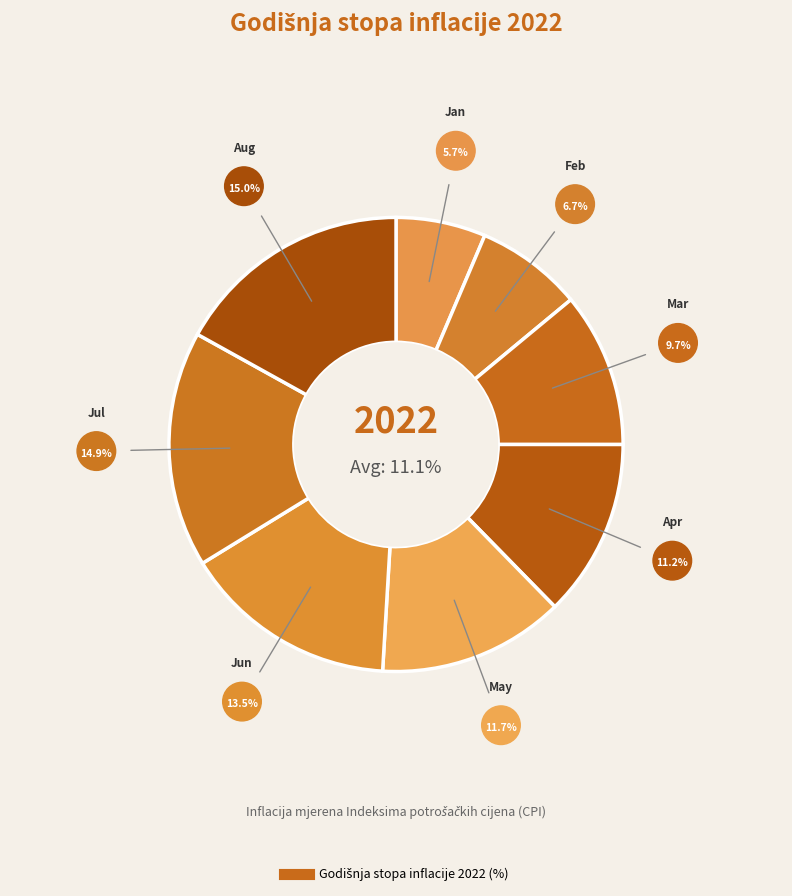

Does Feb represent more than half of the total?

No